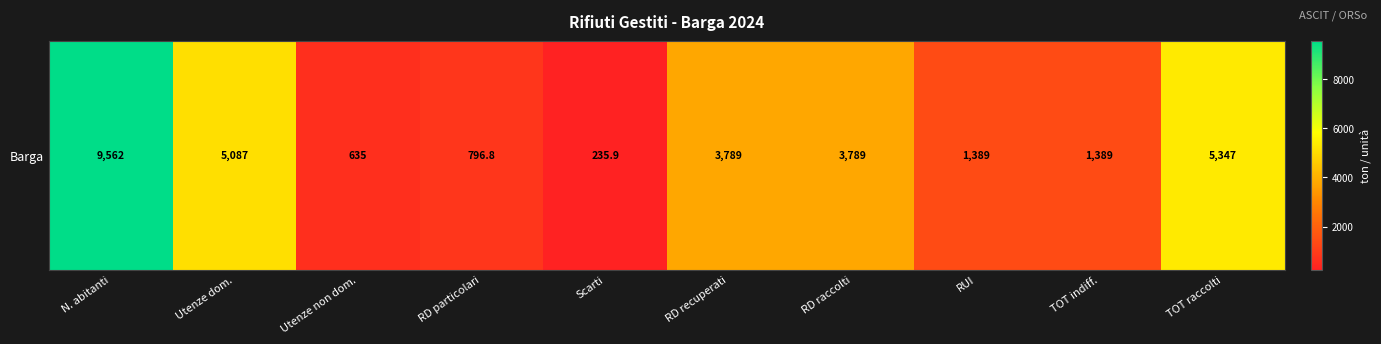

Which category has the highest value across all series?

N. abitanti